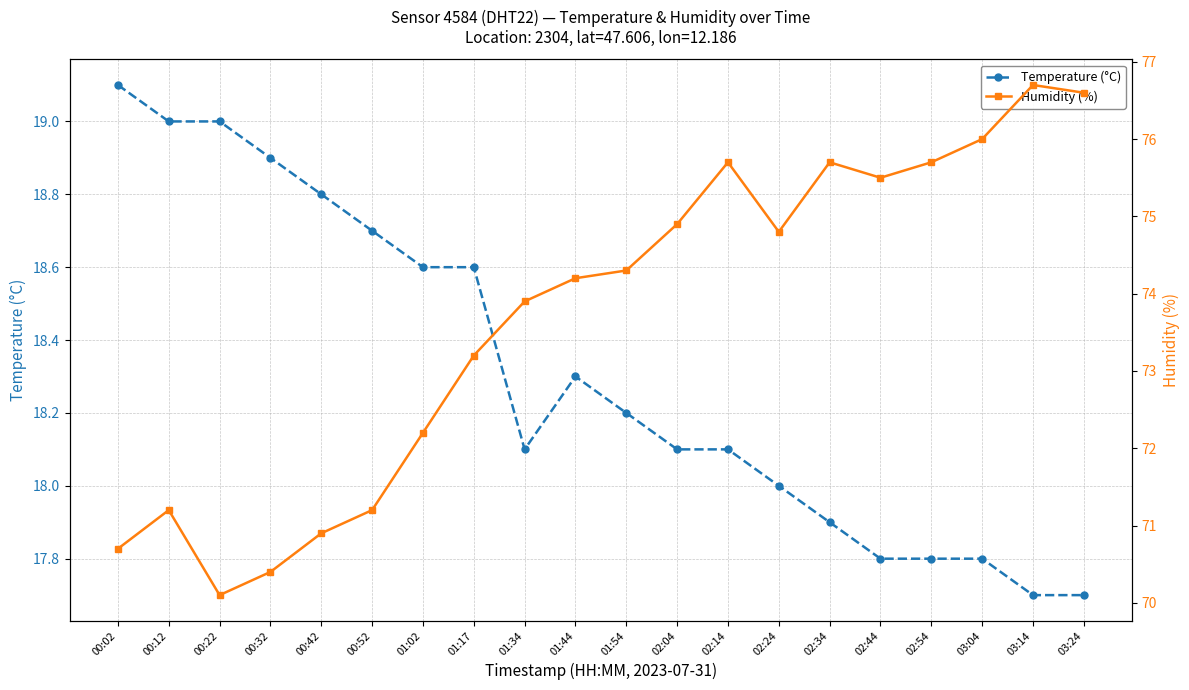

What is the difference between the Humidity (%) values at 00:12 and 01:34?

2.7